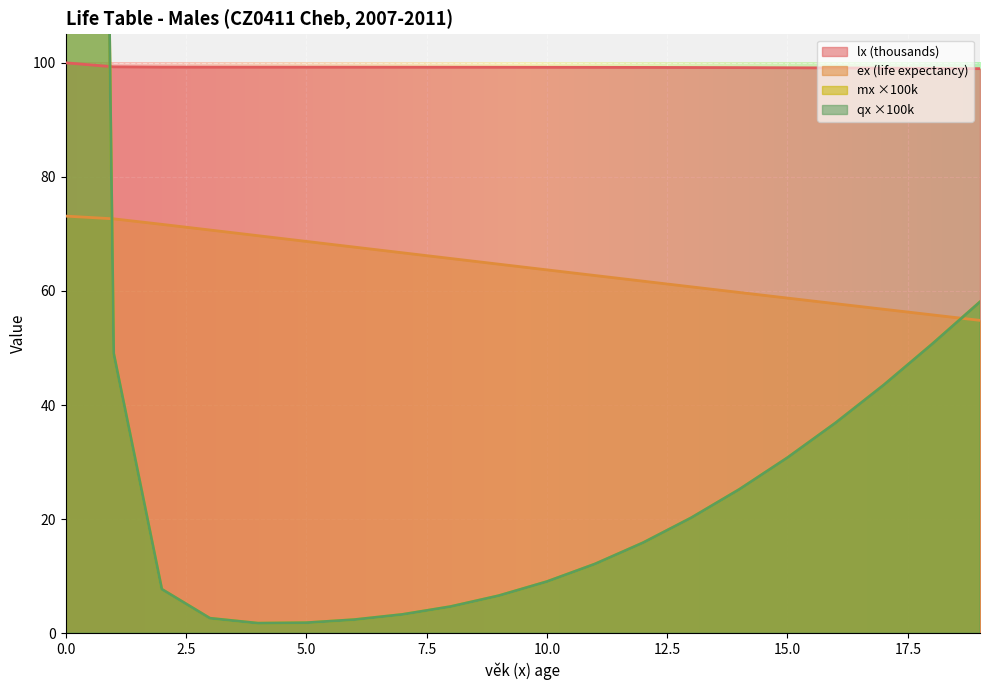

At how many categories does at least one series exceed 213?

1